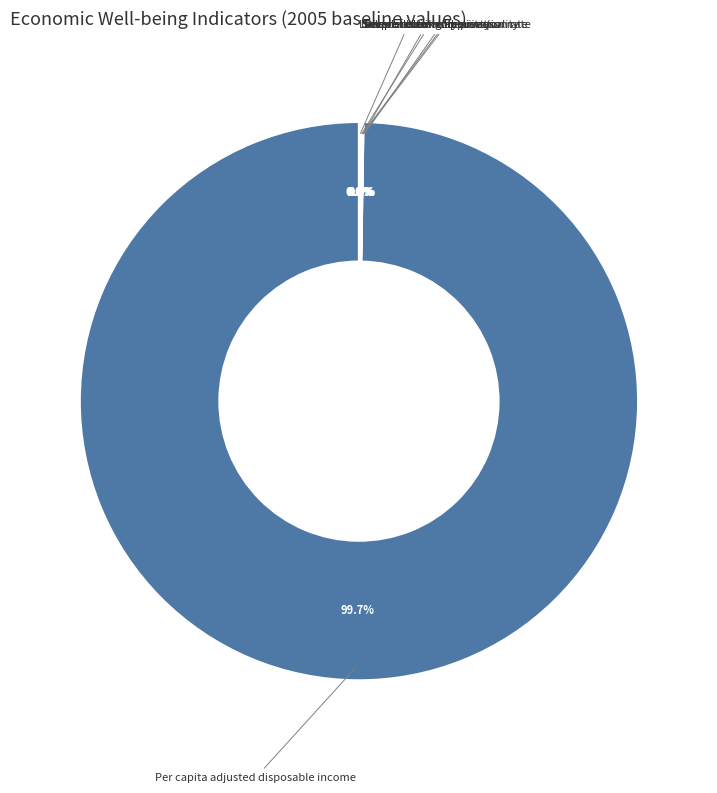

Is there any slice that represents more than half of the pie?

Yes